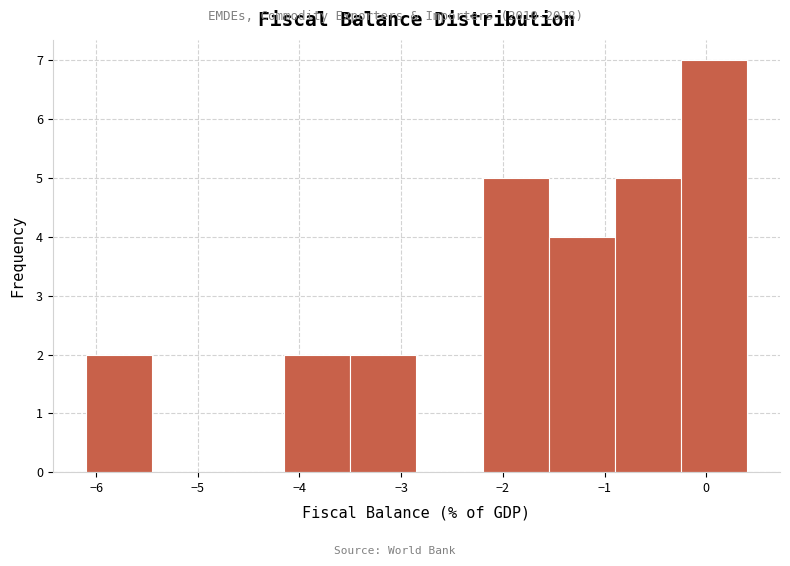

Over which range of the x-axis is the bar tallest?

-0.25 to 0.40